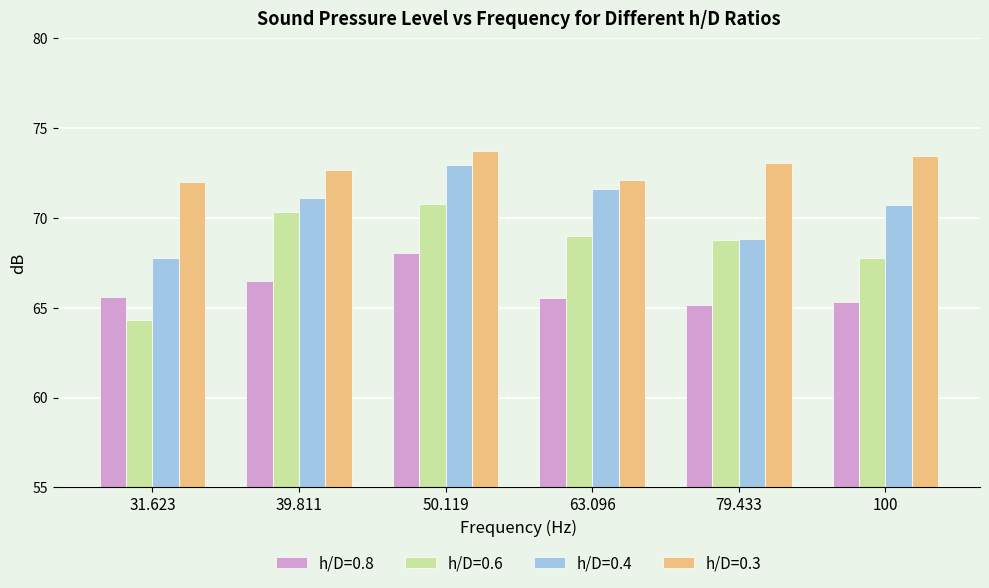

What is the sum of the h/D=0.4 values at 63.096 and 39.811?

142.7